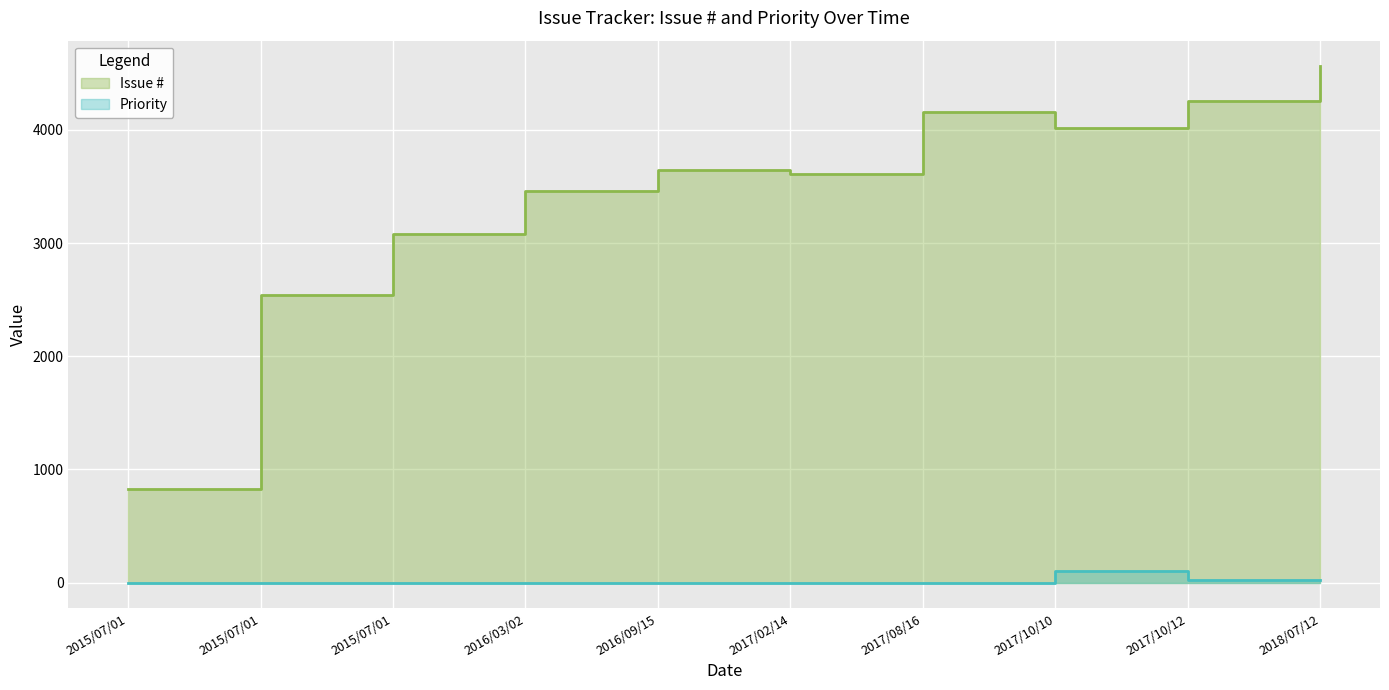

True or false: Issue # has more than 2 points higher than both neighbors.

False